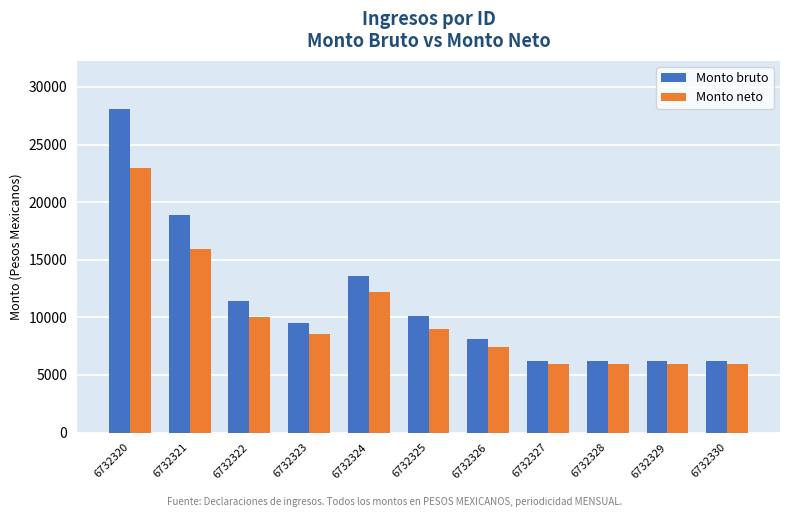

True or false: Monto bruto has a value of 10284.9 at 6732320.

False